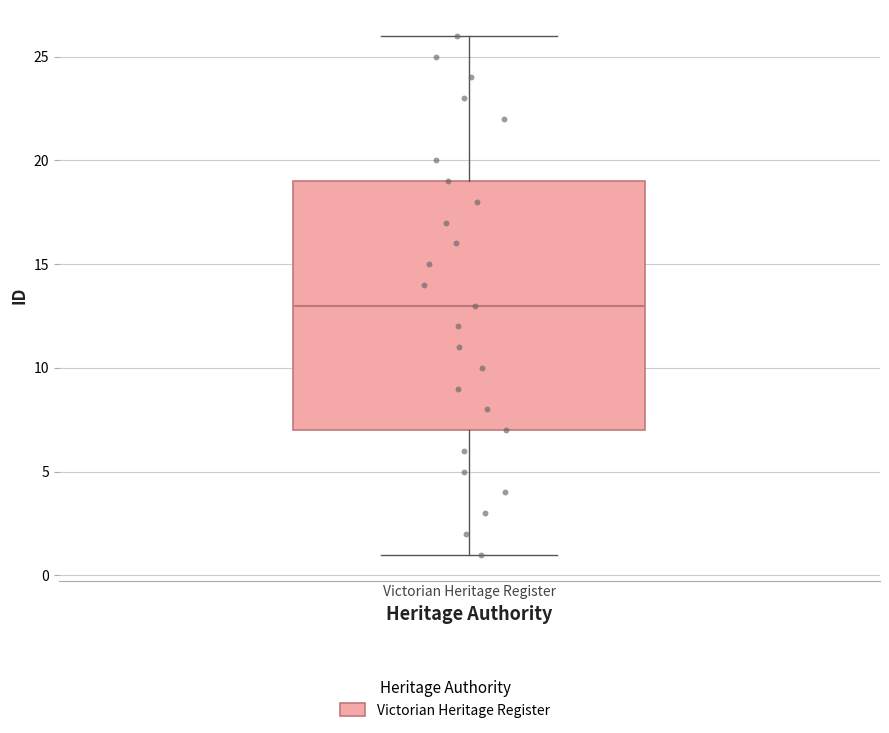

Read this box plot against the y-axis: the position of the median line, the range covered by the box, and the ends of both whiskers. The values are not printed on the chart, so give them approximately, as read against the axis.

median 13, box 7 to 19, whiskers 1 to 26